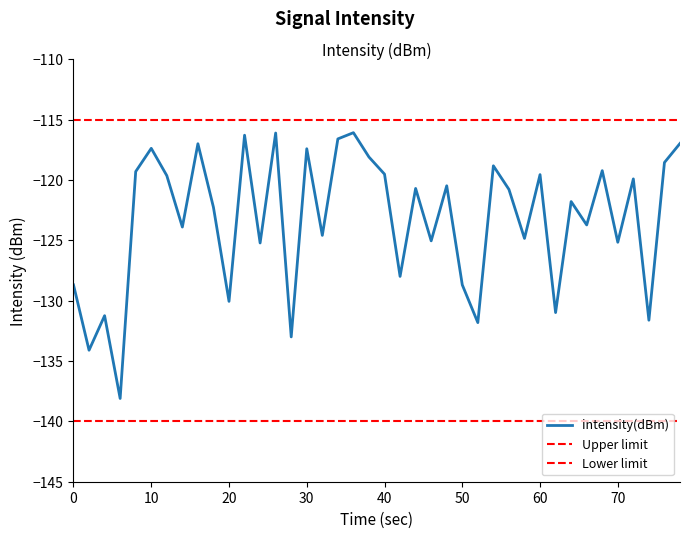

What is the difference between the maximum and minimum values?

22.0